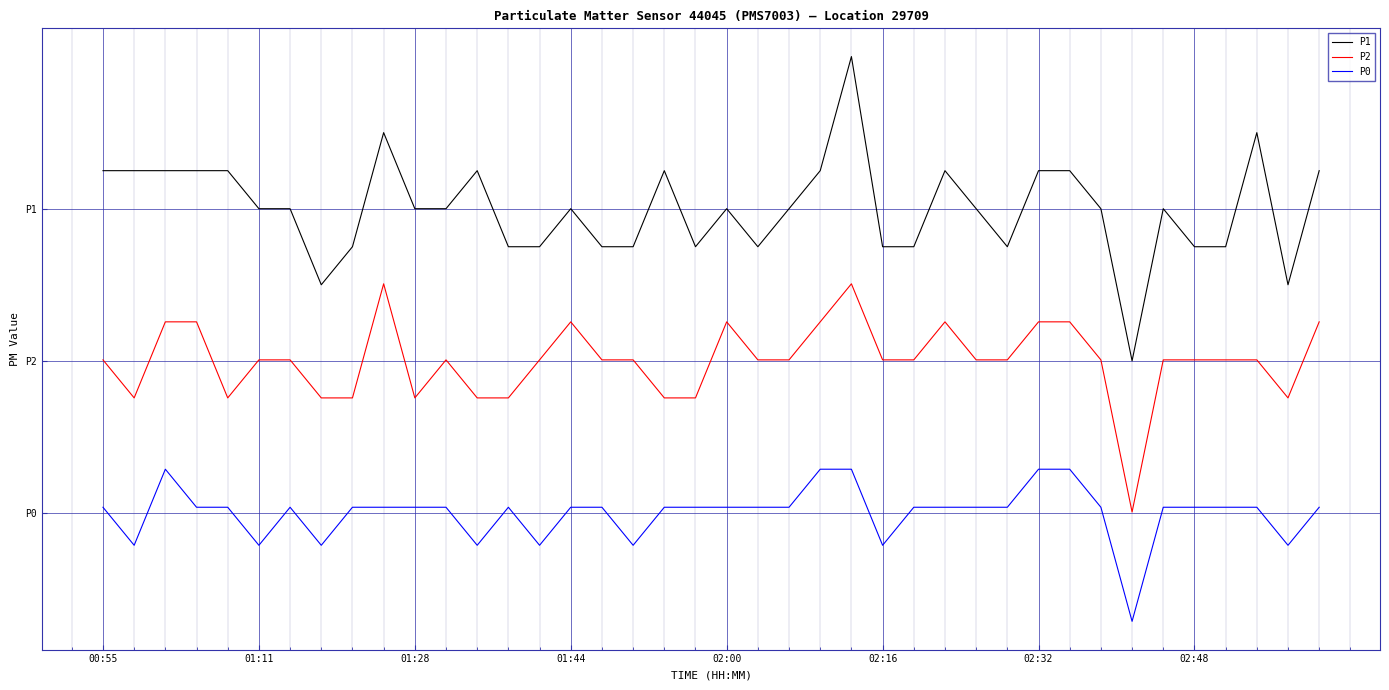

Is this an area chart (filled region under the line)?

No